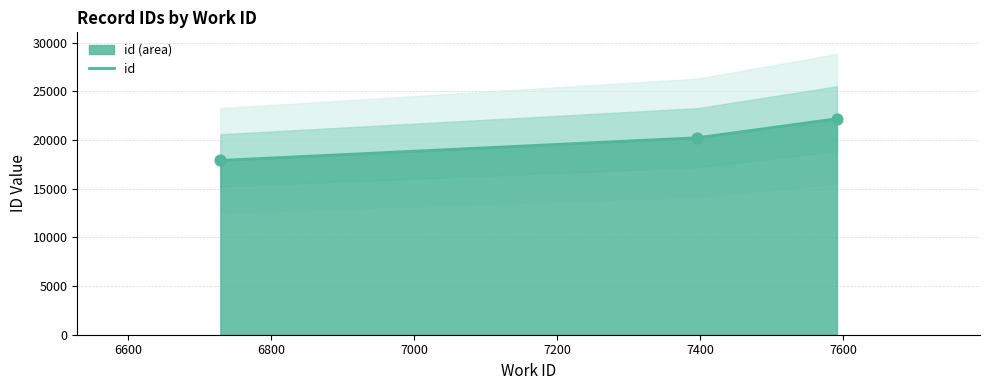

What is the change in value from 6729 to 7591?

+4283